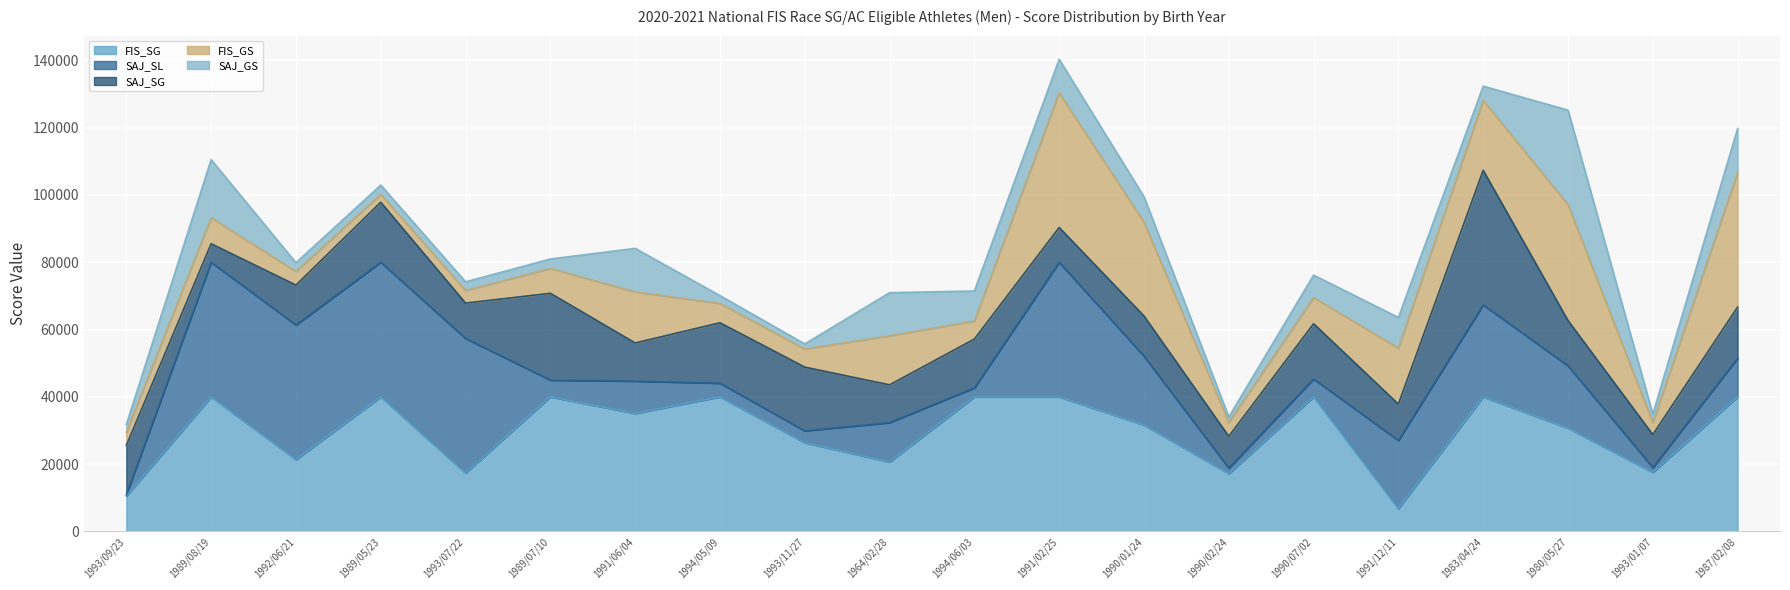

What is the difference between the SAJ_SL values at 1964/02/28 and 1990/02/24?

10041